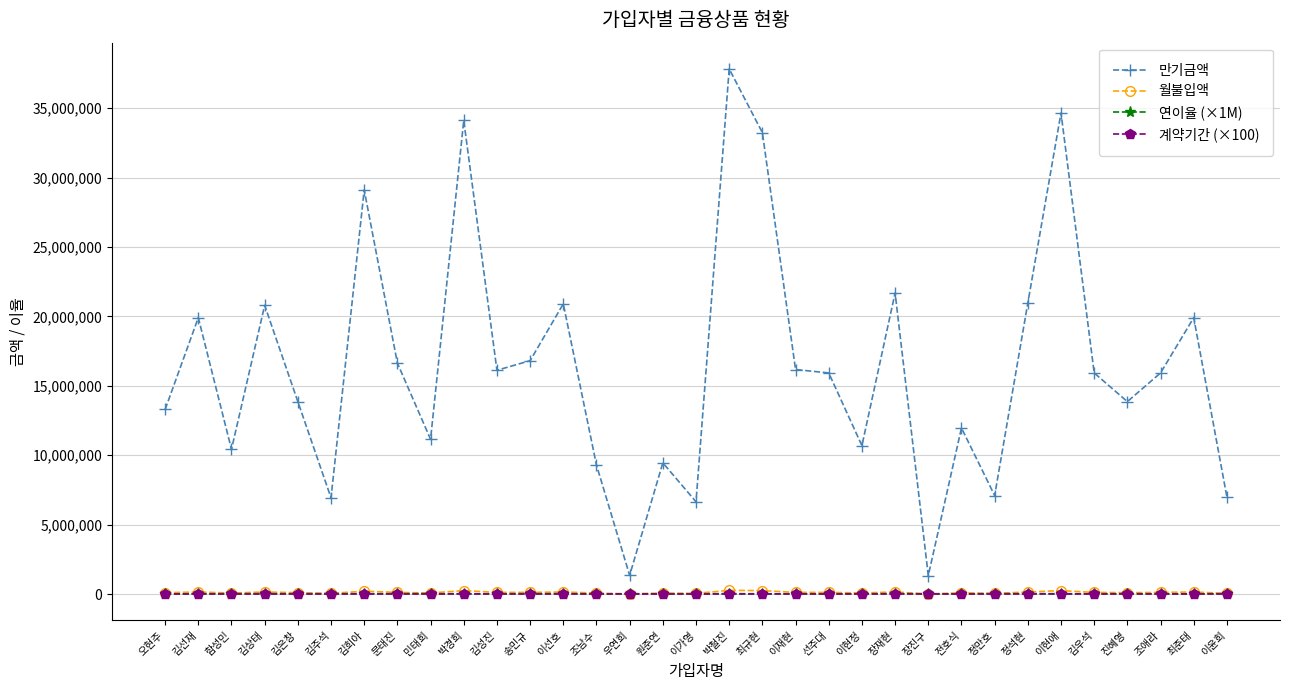

What is the sum of all 월불입액 values?

3955000